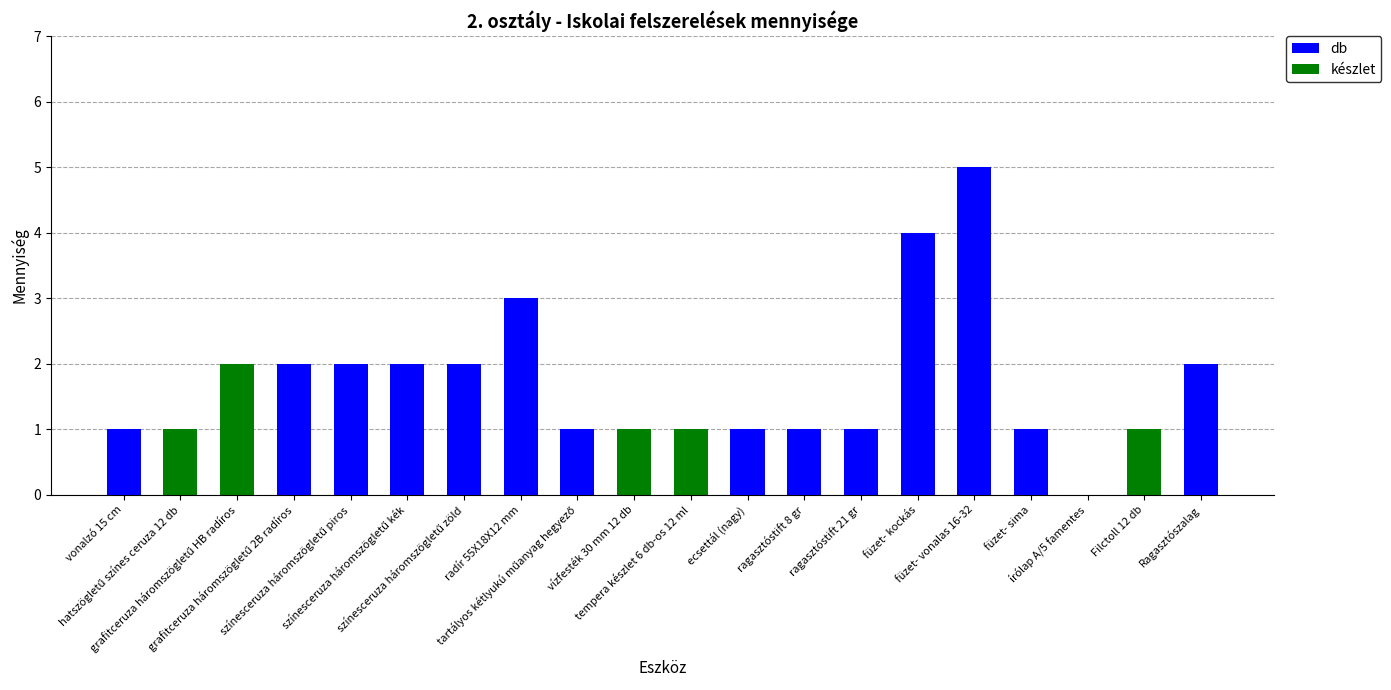

What is the highest value of the db series?

5